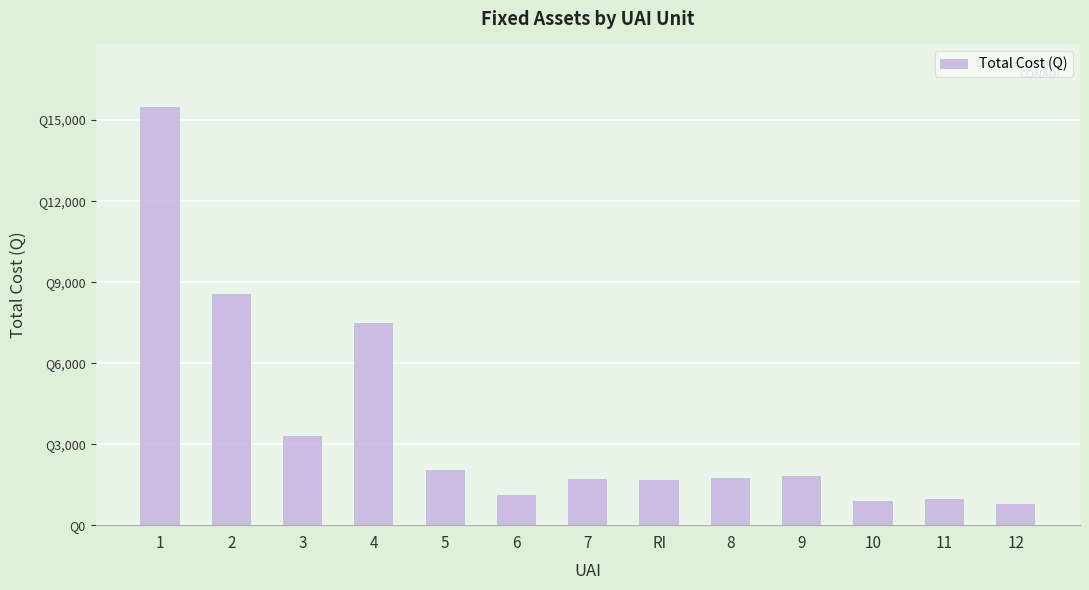

What is the change in value from 3 to 12?

-2515